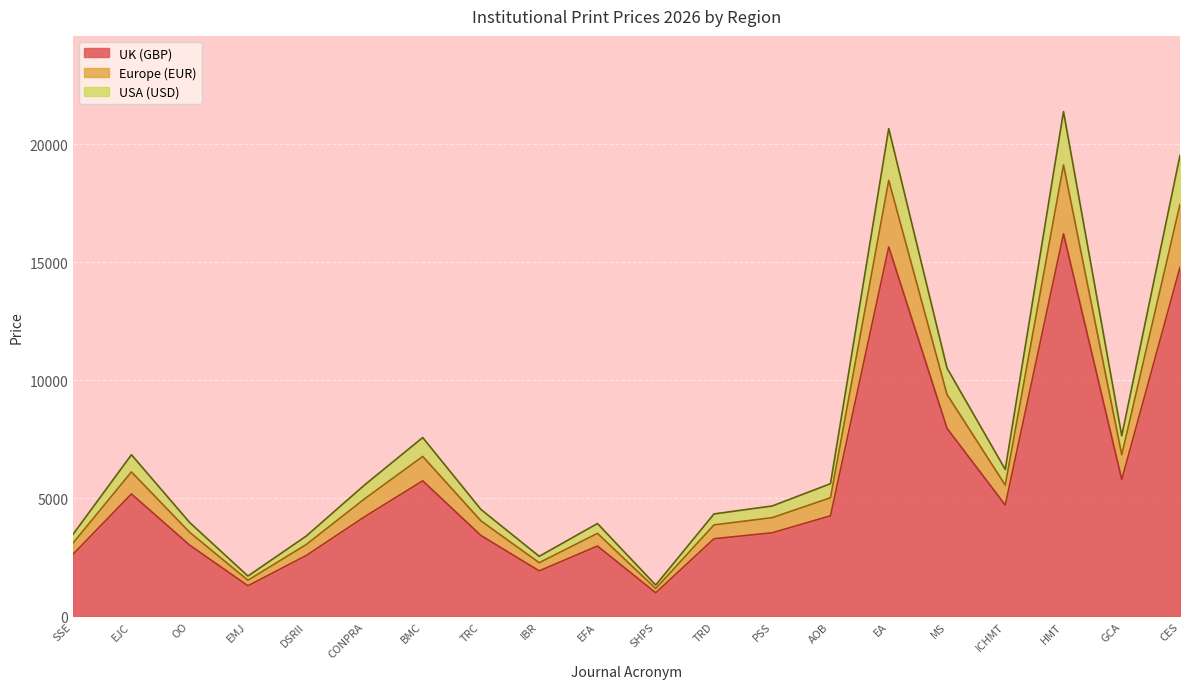

True or false: UK (GBP) has a value of 4713 at ICHMT.

True